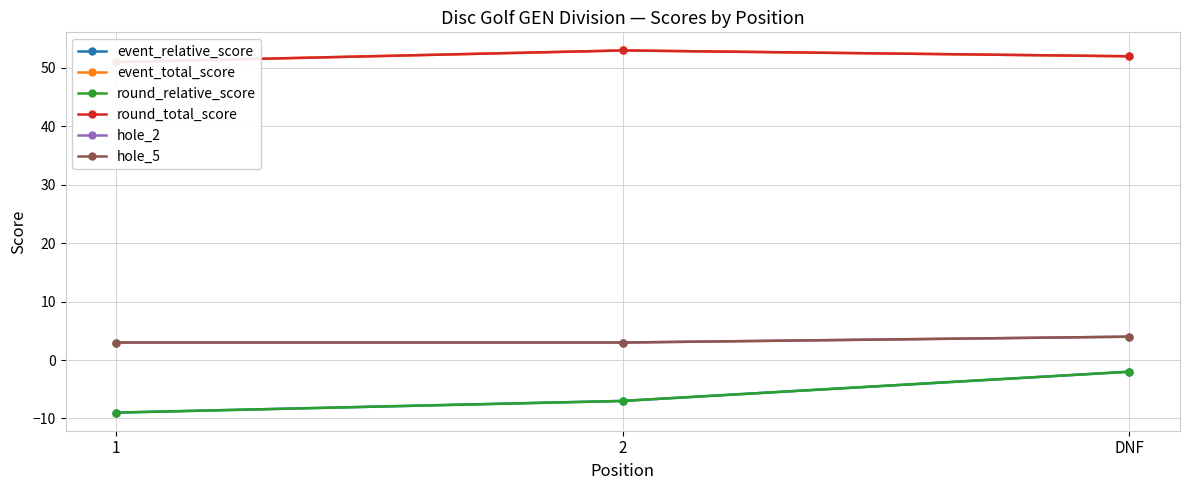

At which label is hole_2 closest to 3?

1